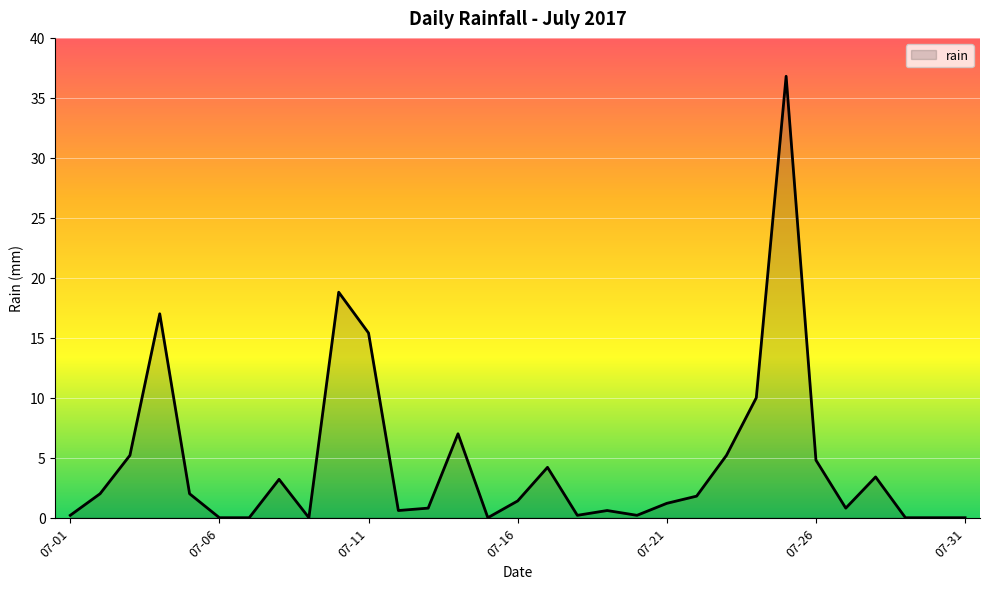

How many series are shown in this chart?

1